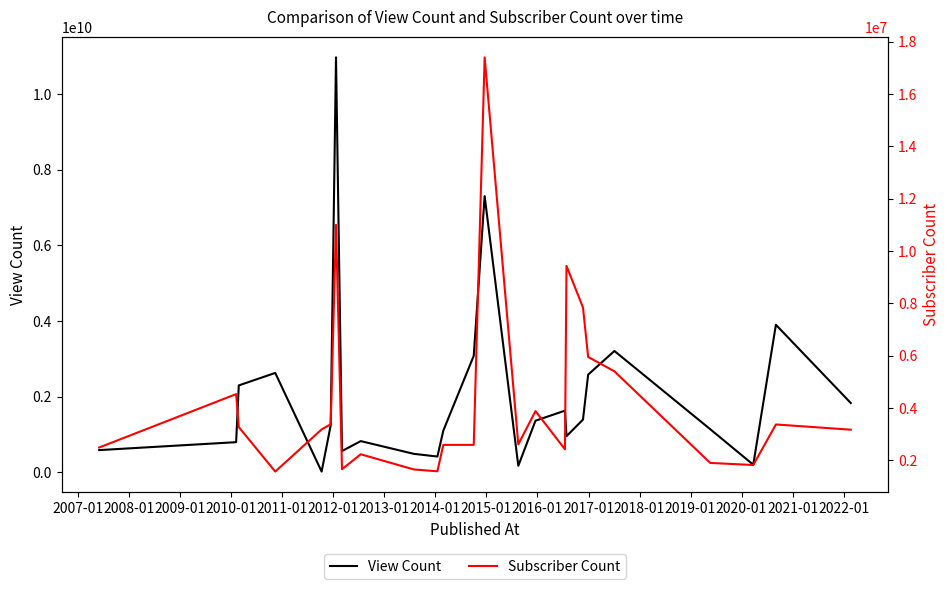

What is the highest value of the View Count series?

10970286951